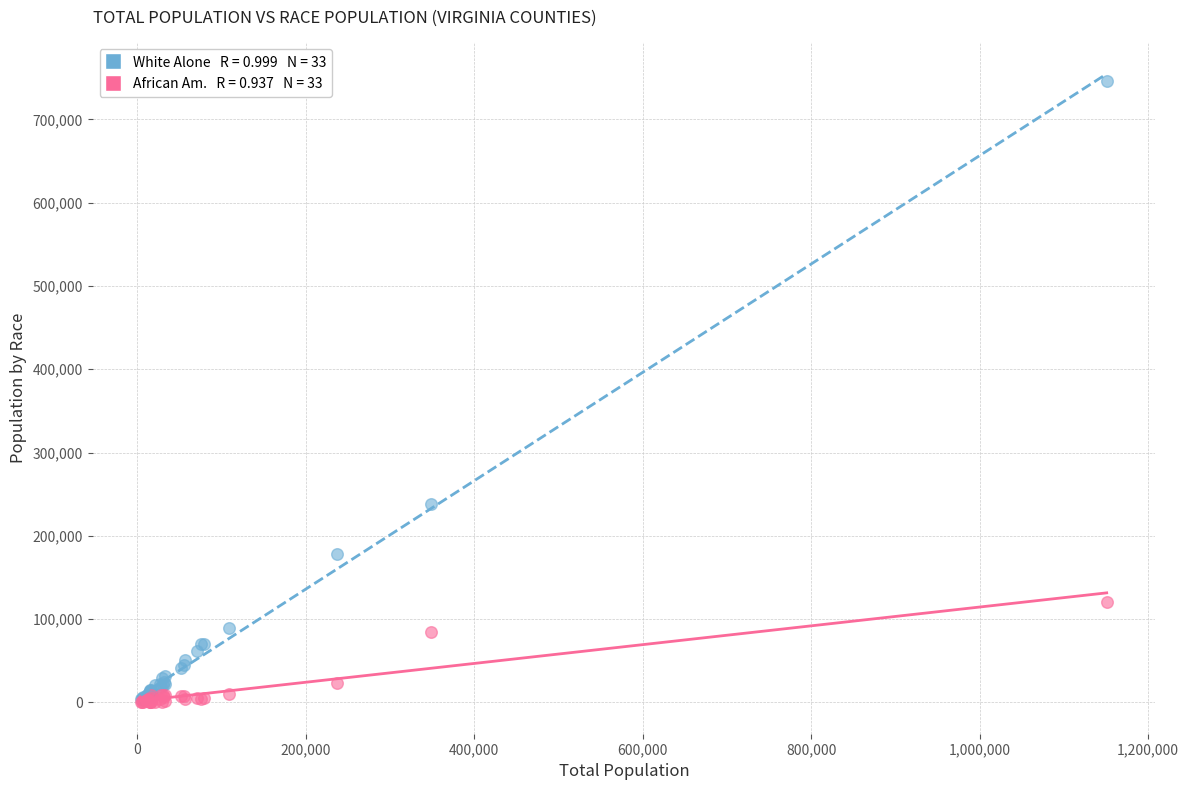

Across all series, what Y value is closest to 372963?

238430